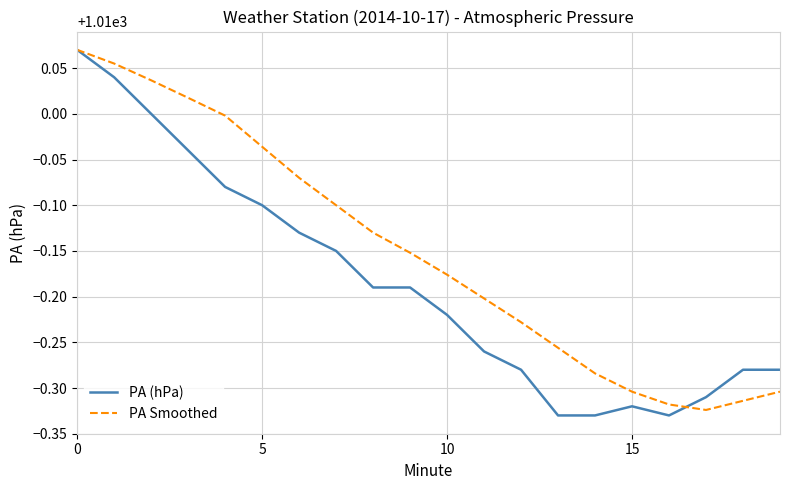

Which series has the largest total across all categories?

PA Smoothed